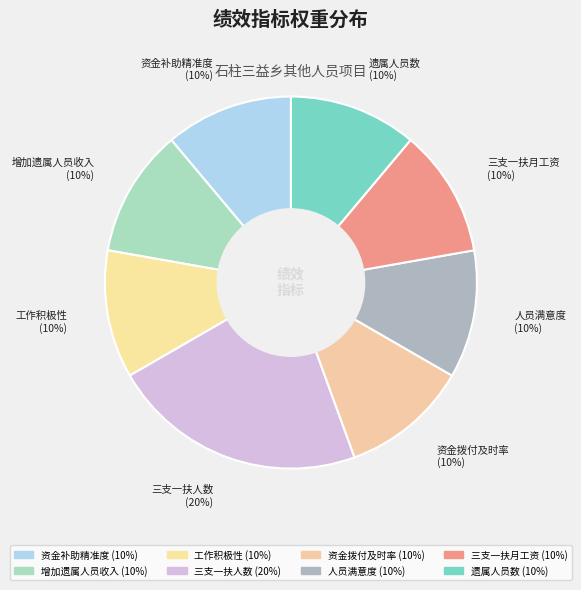

What portion of the pie excludes 三支一扶人数?

77.8%